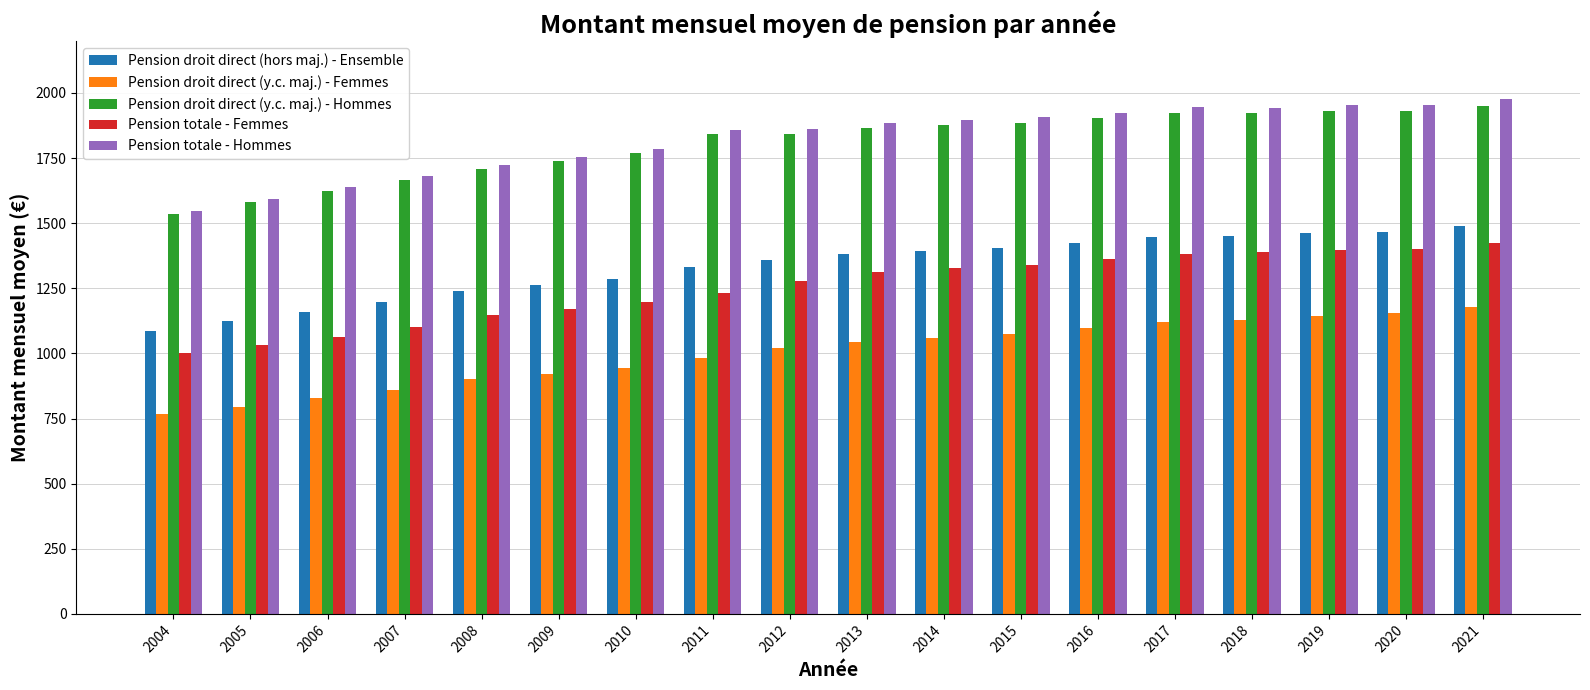

What is the smallest value displayed?

767